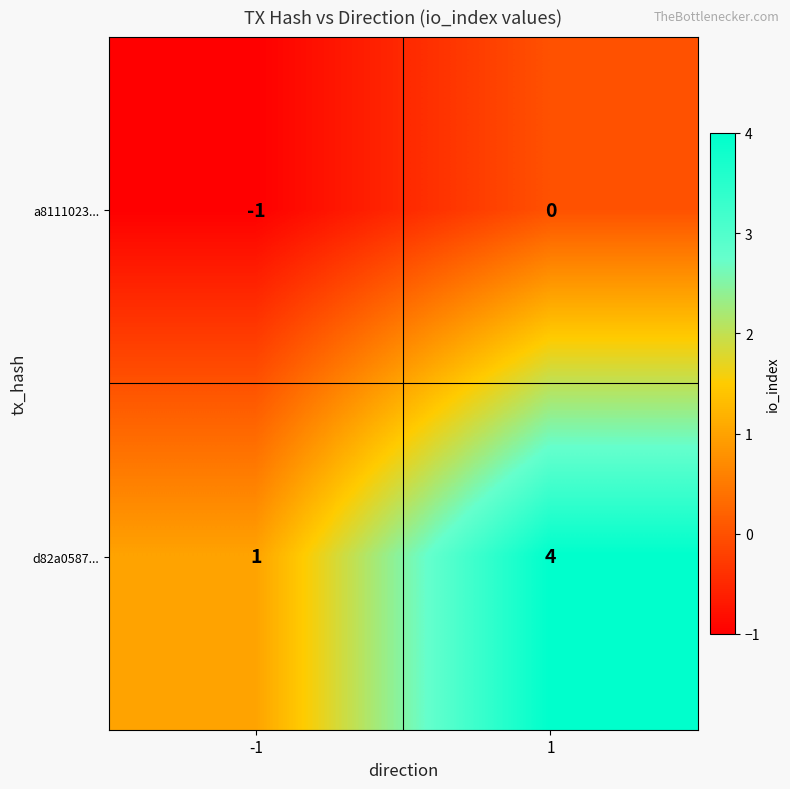

List the series in order of their overall mean, highest first.

d82a0587..., a8111023...